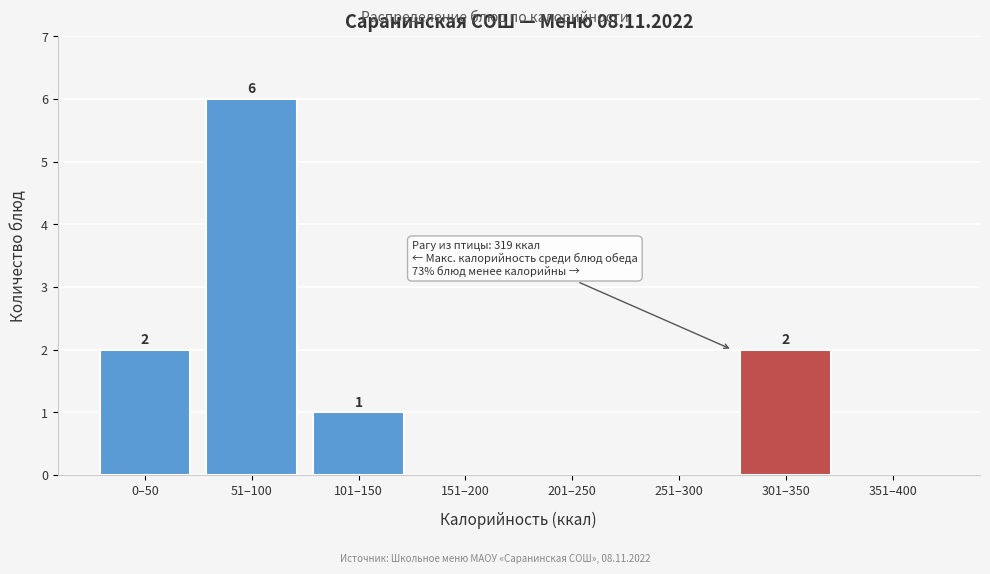

Reading left to right, list all the values displayed in this chart.

0–50=2	51–100=6	101–150=1	151–200=0	201–250=0	251–300=0	301–350=2	351–400=0